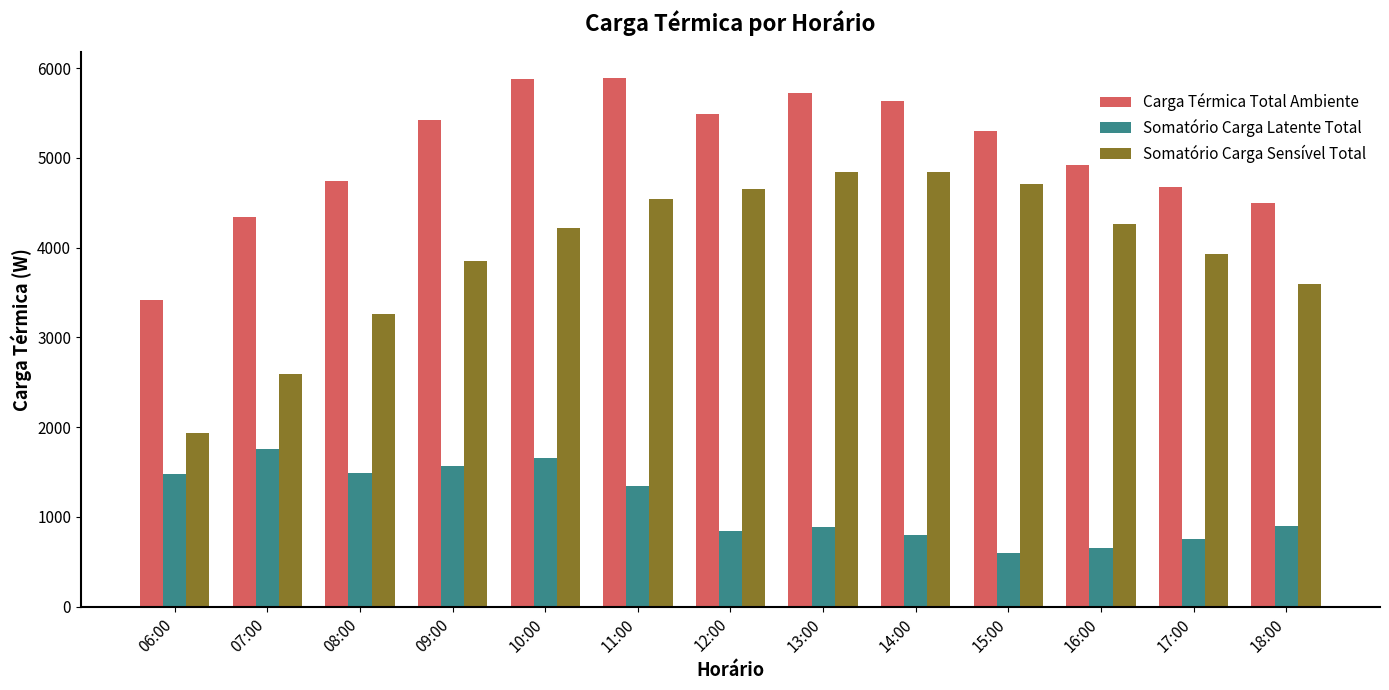

Which series changed the most between 09:00 and 18:00?

Carga Térmica Total Ambiente